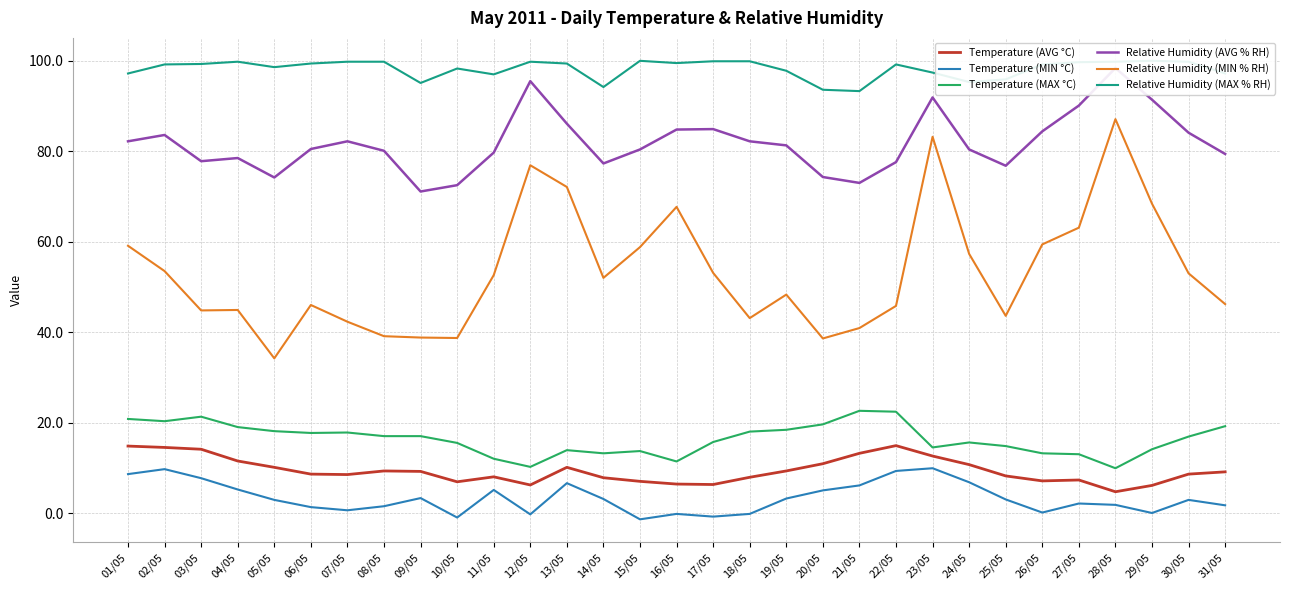

What is the difference between the maximum and minimum values in the Temperature (MIN °C) series?

11.3